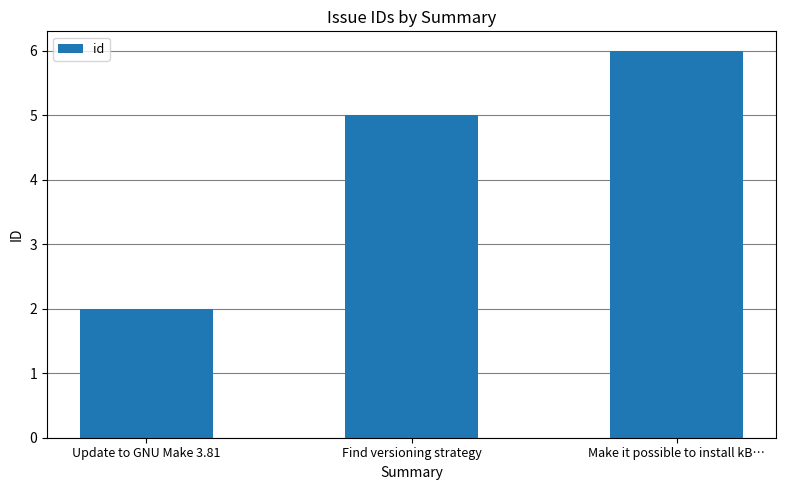

Count the number of data series in this chart.

1